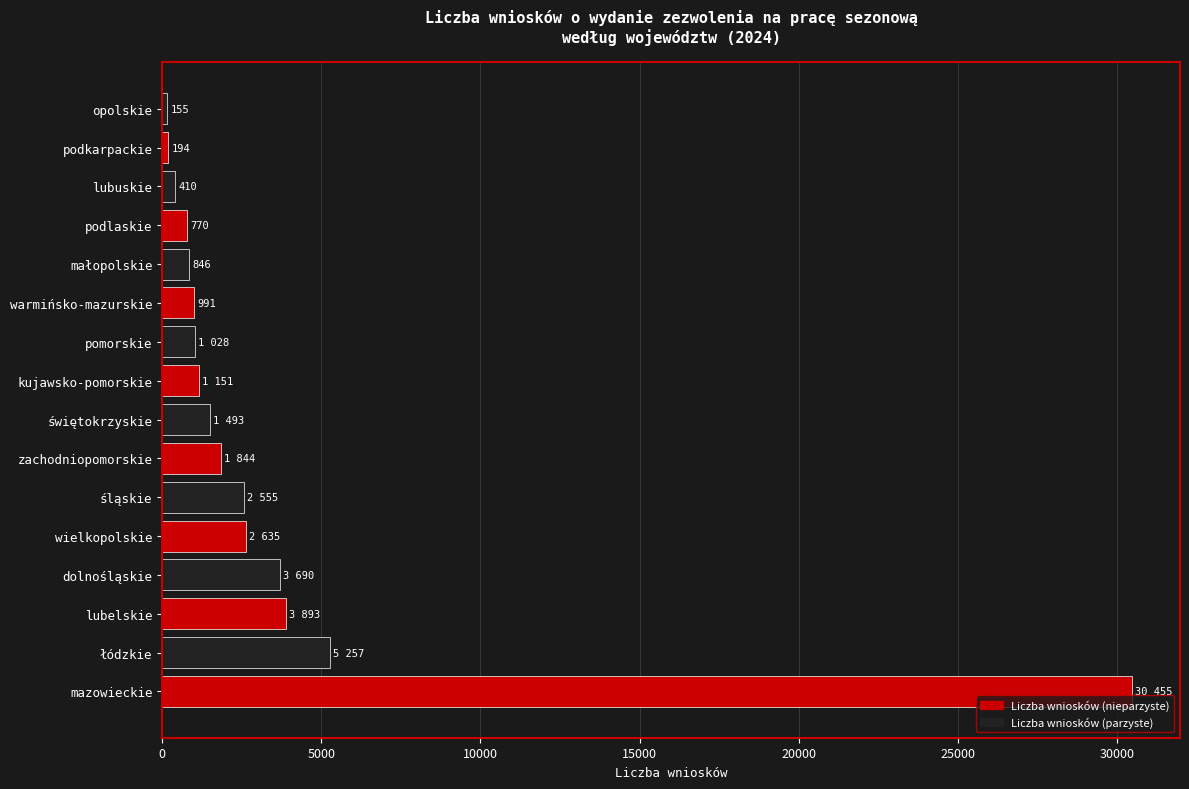

True or false: the data shows 846 at małopolskie.

True